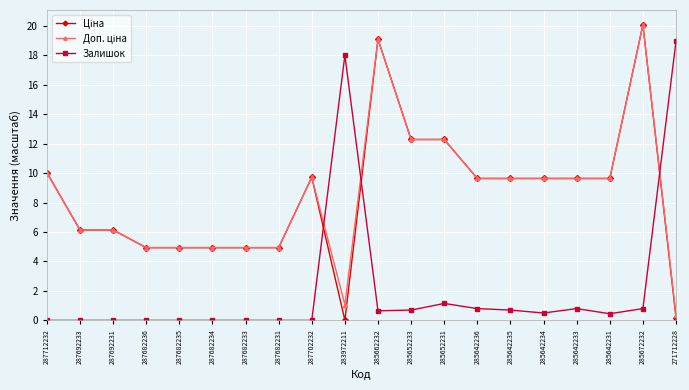

What position from the right is 285652233?

9